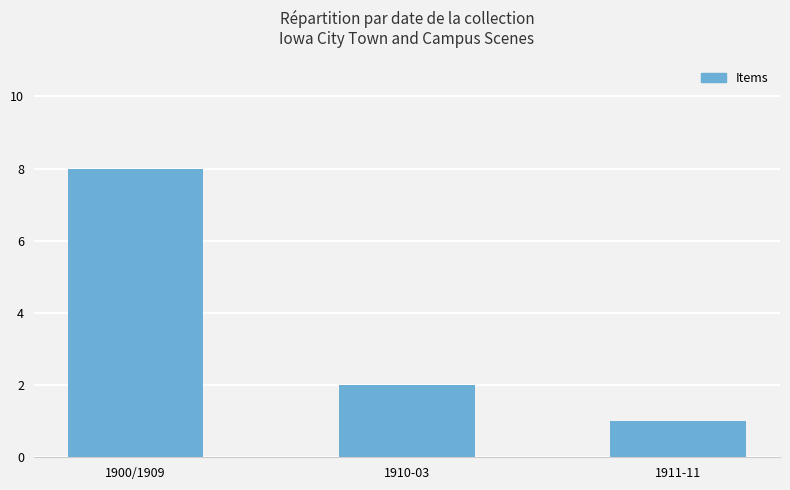

What is the greatest value displayed?

8